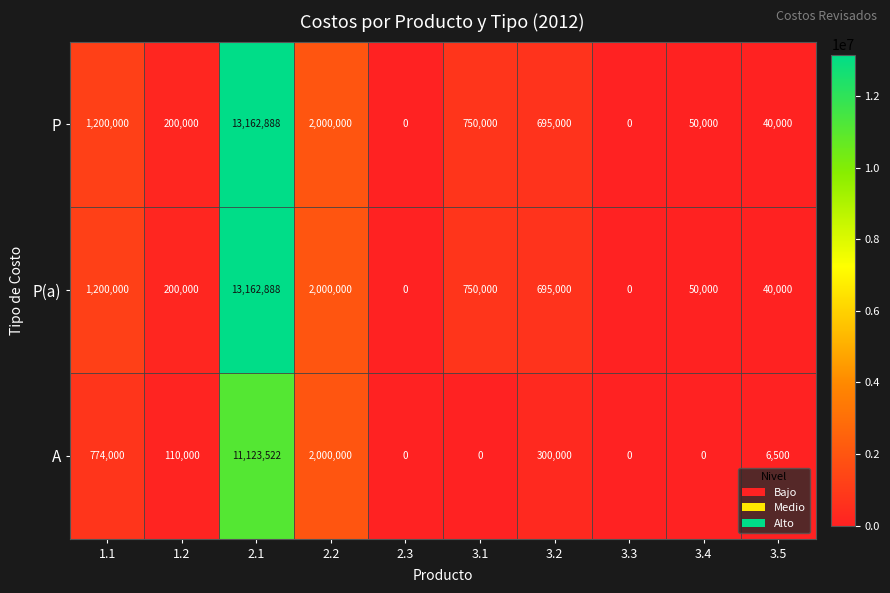

How many categories are shown in the chart?

10